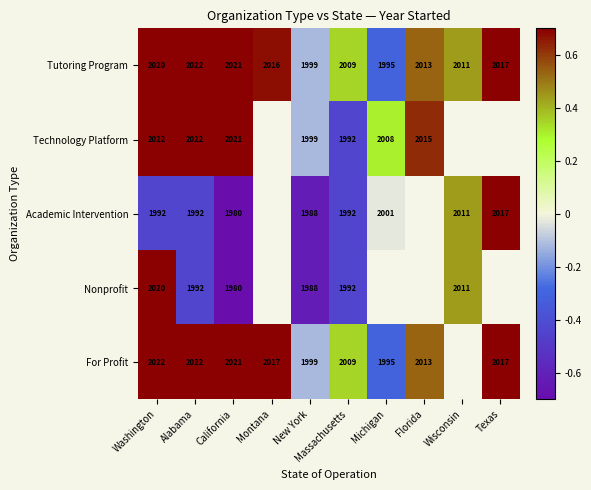

List the labels in order of Tutoring Program value, smallest first.

Michigan, New York, Massachusetts, Wisconsin, Florida, Montana, Texas, Washington, California, Alabama